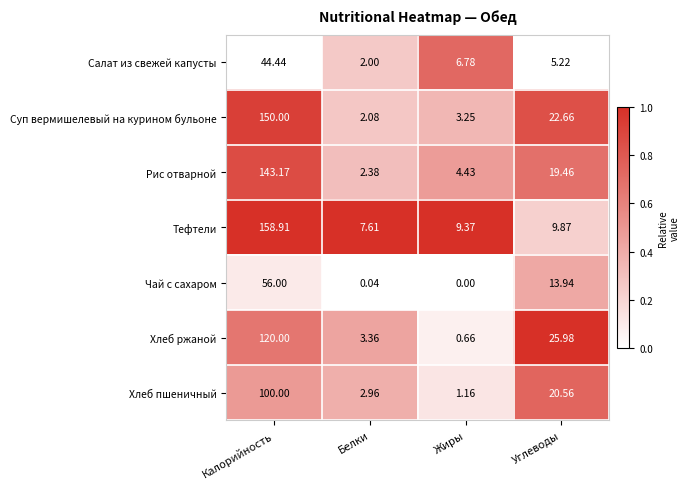

At how many categories does at least one series exceed 0?

4